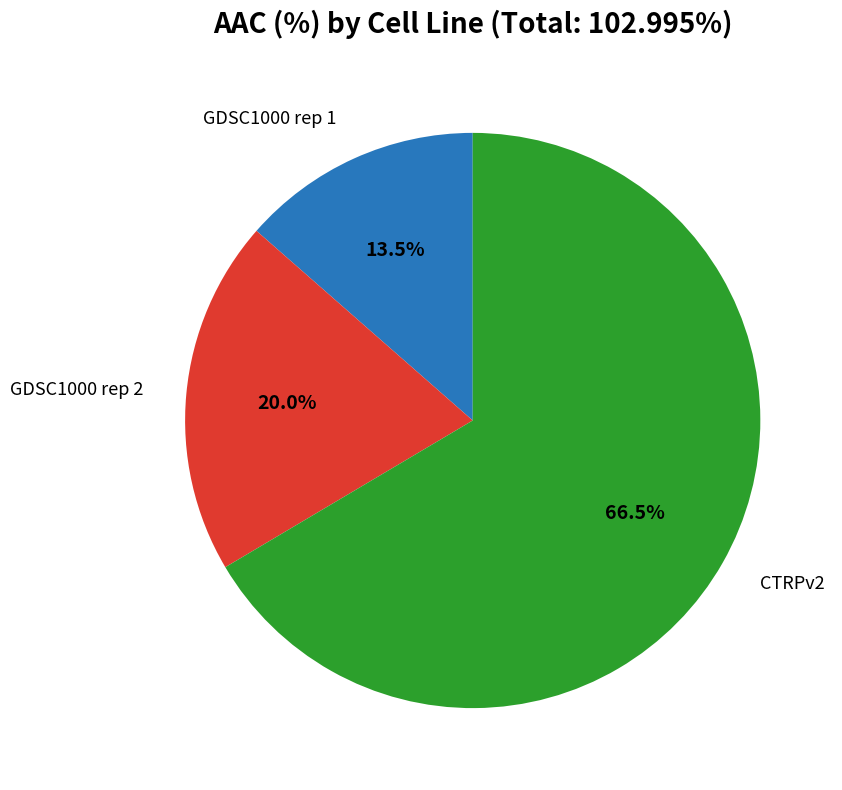

To the nearest percent, what is the average slice percentage?

33%